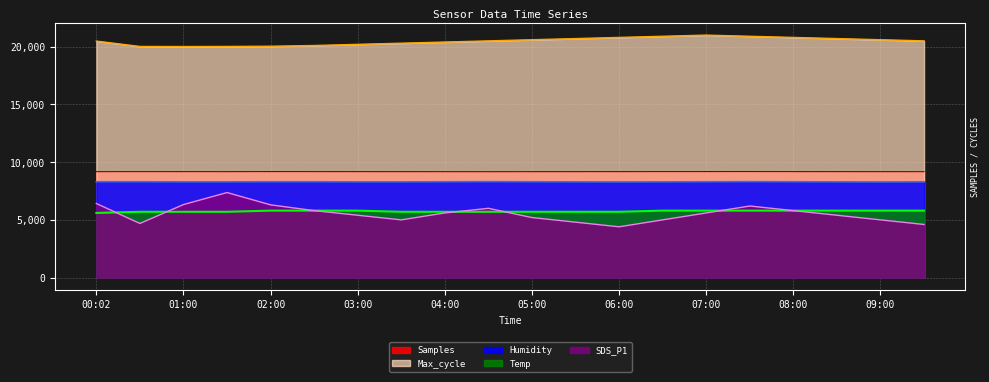

What is the label of the 5th point from the right?

07:30